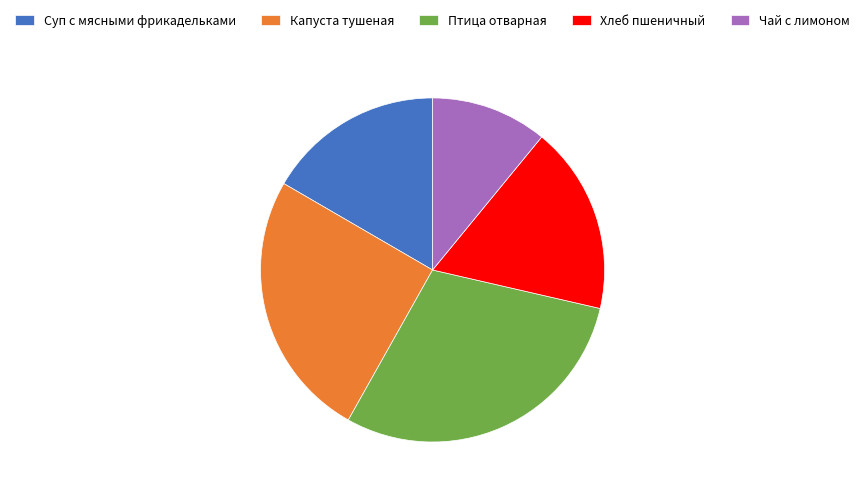

Count the number of slices in the pie.

5